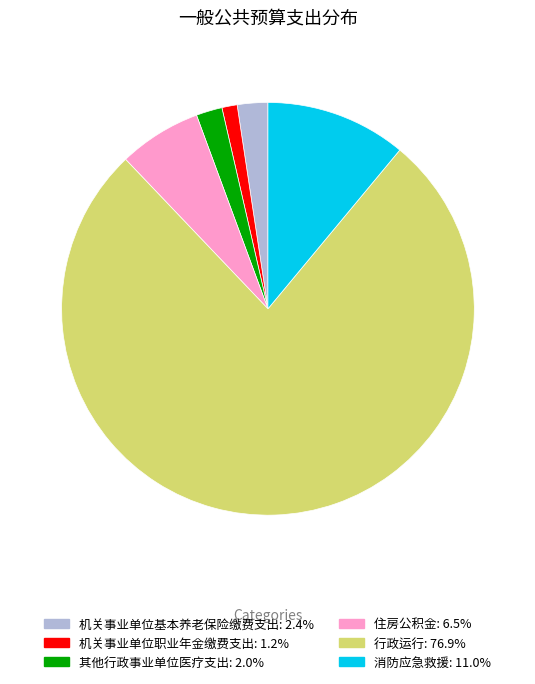

Is there a majority slice in this chart?

Yes